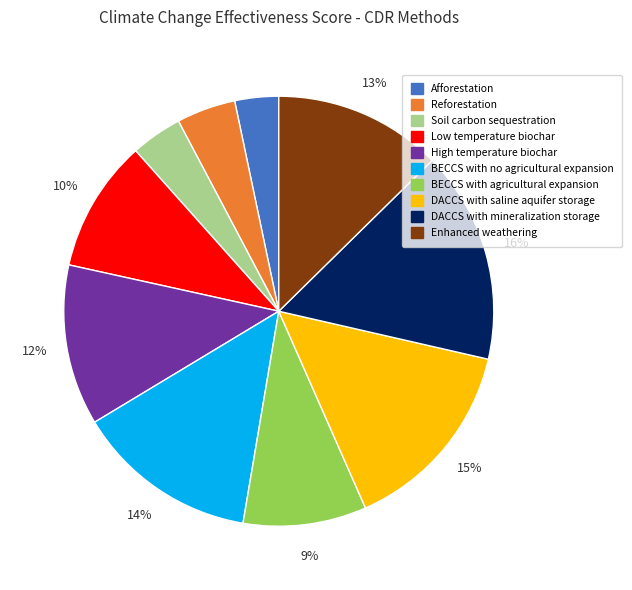

Combined, do Soil carbon sequestration and BECCS with no agricultural expansion account for over 50%?

No